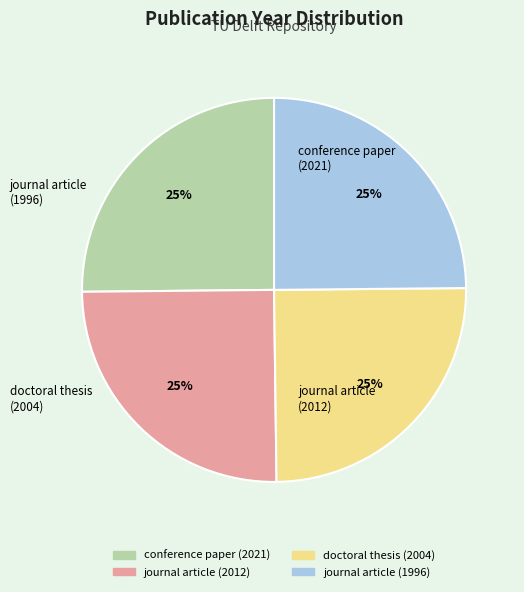

What percentage is the journal article (1996) slice, to the nearest percent?

25%